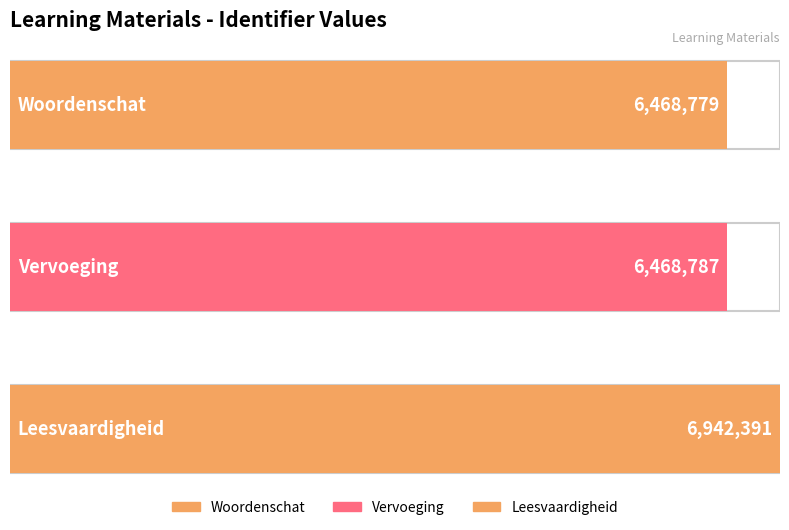

Which has a higher value, Woordenschat or Leesvaardigheid?

Leesvaardigheid